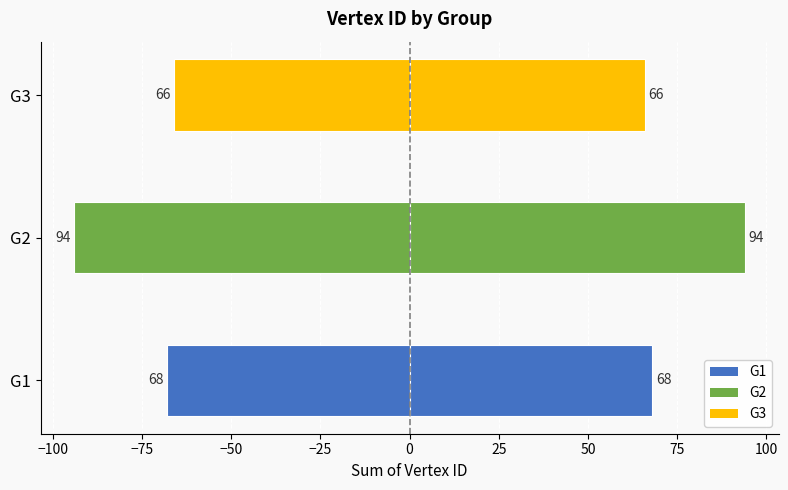

What is the maximum value shown in the chart?

94